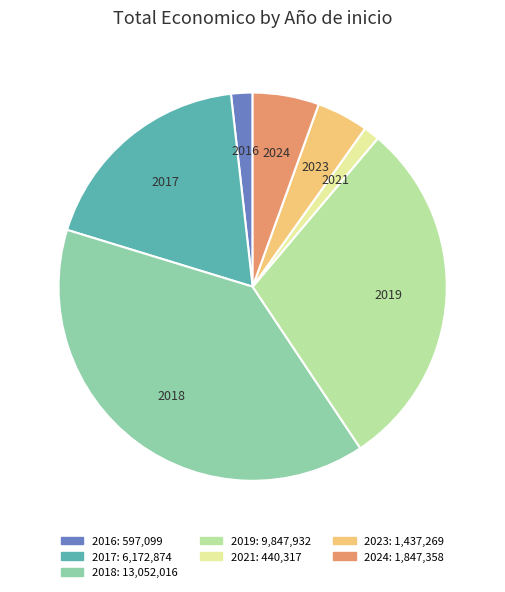

How many slices are in this pie chart?

7